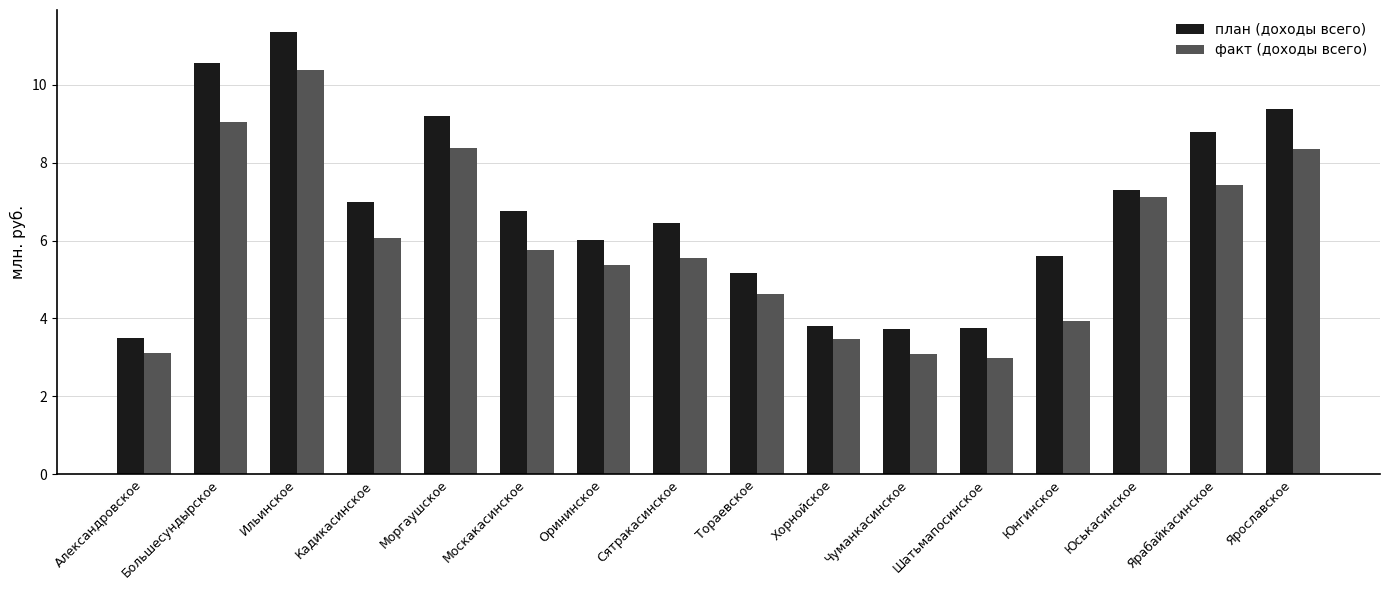

What is the value of the план (доходы всего) bar at the 14th from the left?

7.3